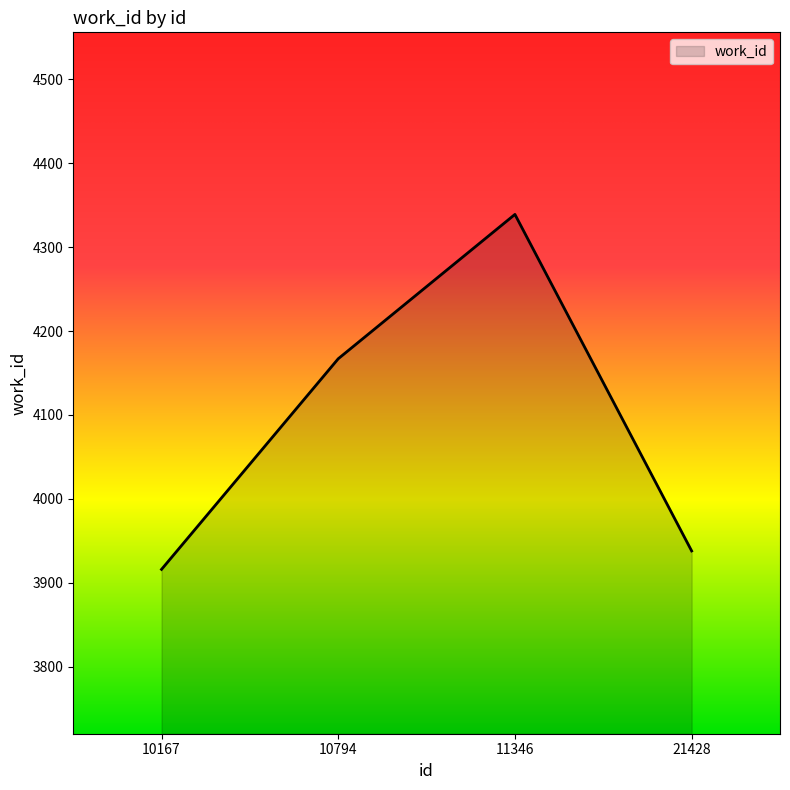

Rank the categories by value from highest to lowest.

11346, 10794, 21428, 10167